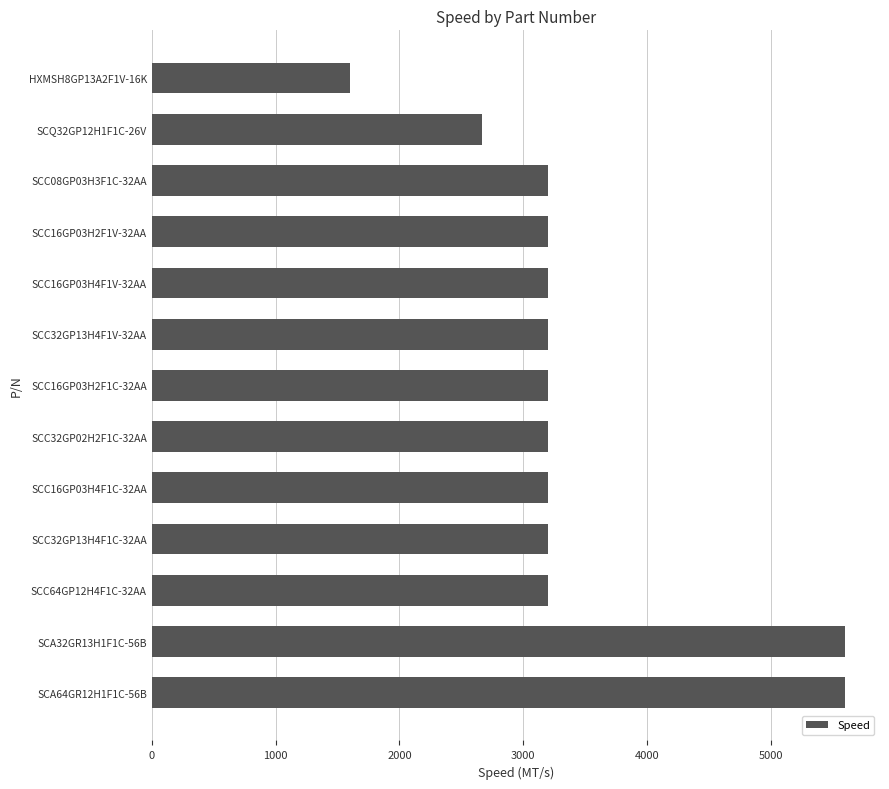

Reading top to bottom, what are all the values shown in this chart?

1600	2666	3200	3200	3200	3200	3200	3200	3200	3200	3200	5600	5600